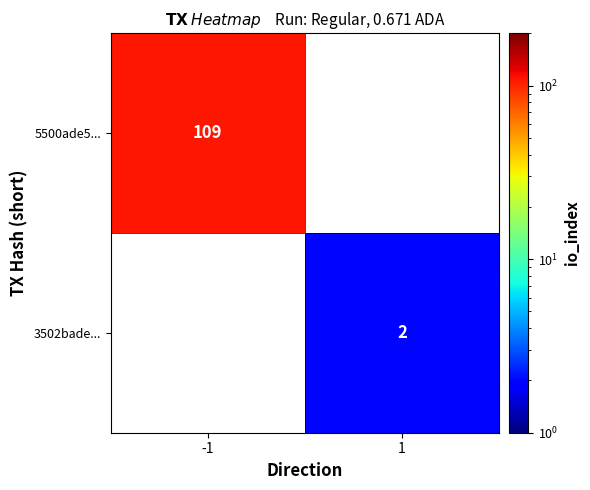

The value of 3502bade... at 1 is 2. True or false?

True